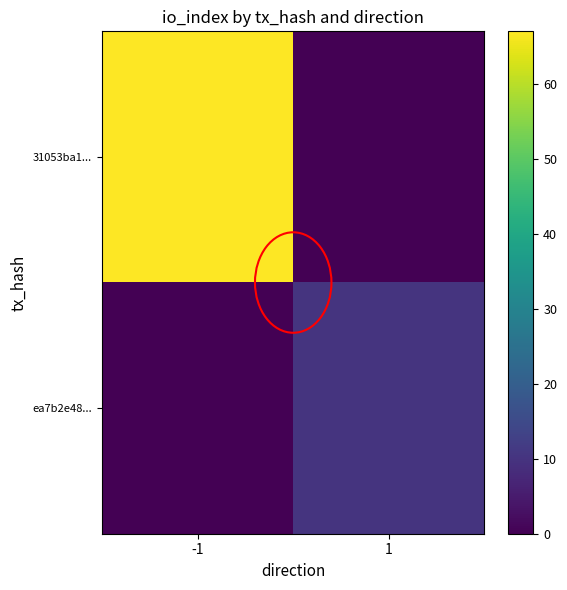

Rank the series by their maximum value, from lowest to highest.

ea7b2e48..., 31053ba1...